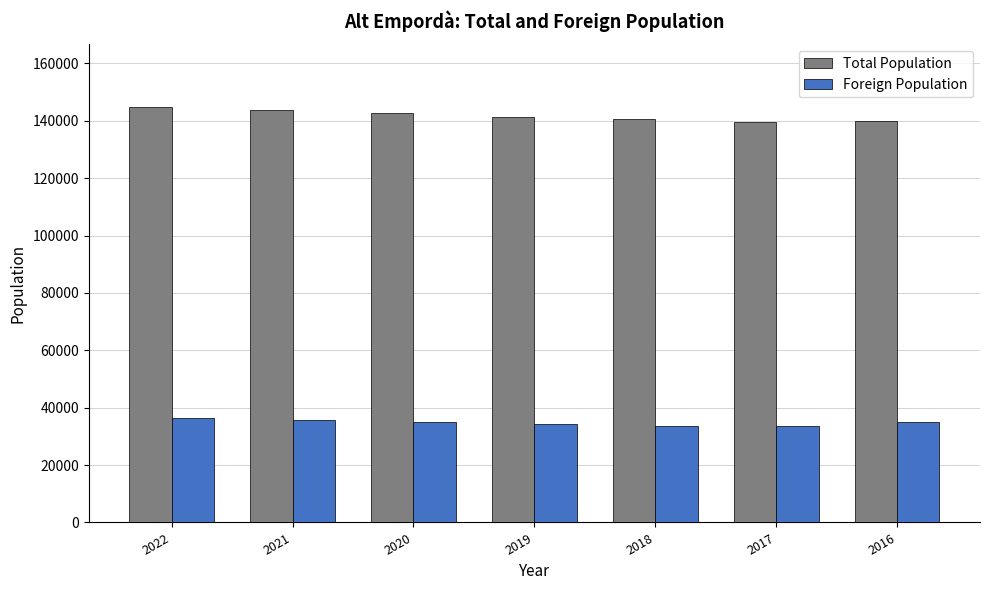

What is the difference between the maximum and minimum values in the Foreign Population series?

2781